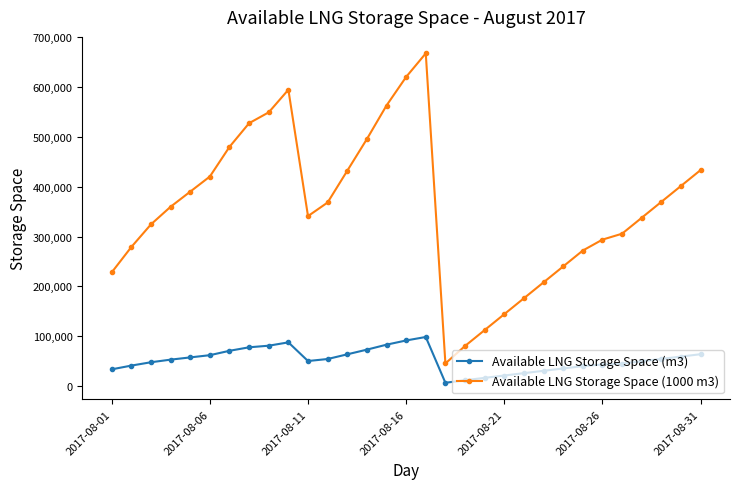

True or false: Available LNG Storage Space (1000 m3) and Available LNG Storage Space (m3) intersect in this chart.

False